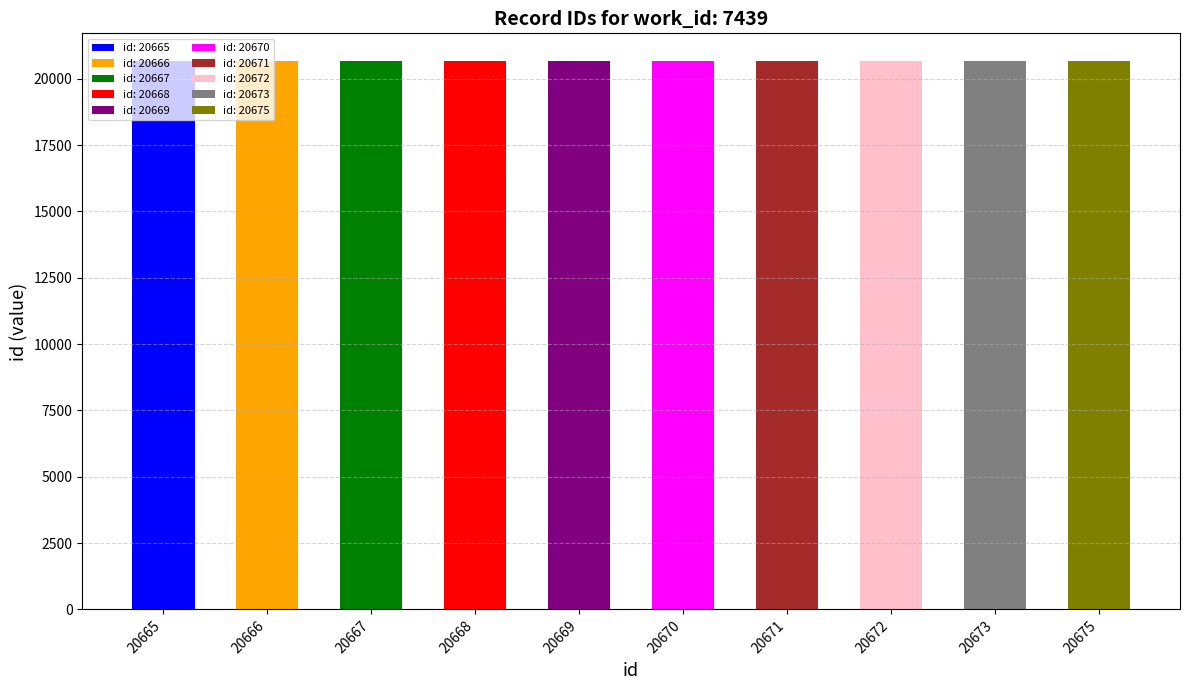

Approximately how many times larger is the value at 20667 compared to 20669?

1.0